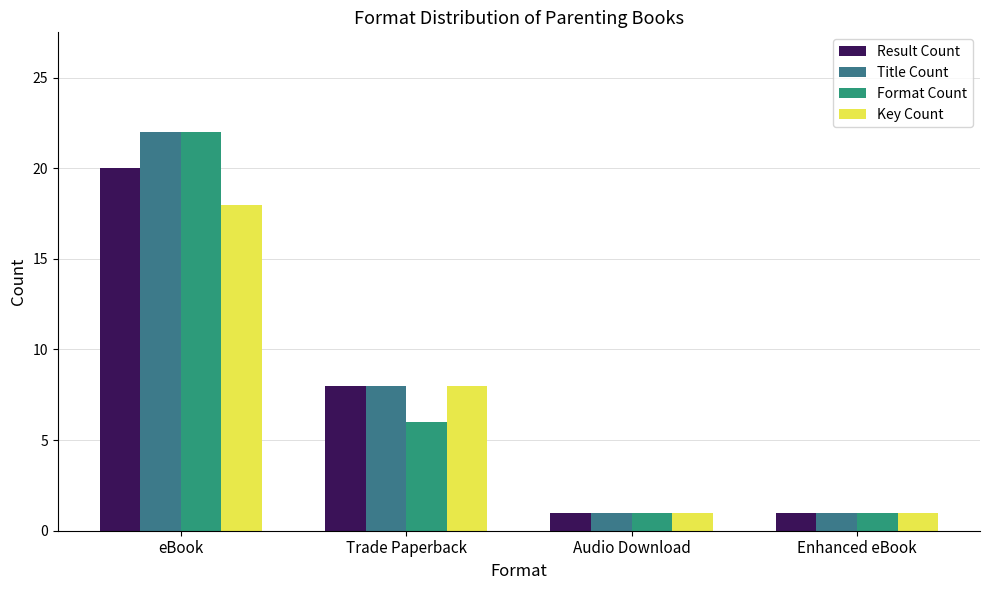

How many bars are there in each group?

4